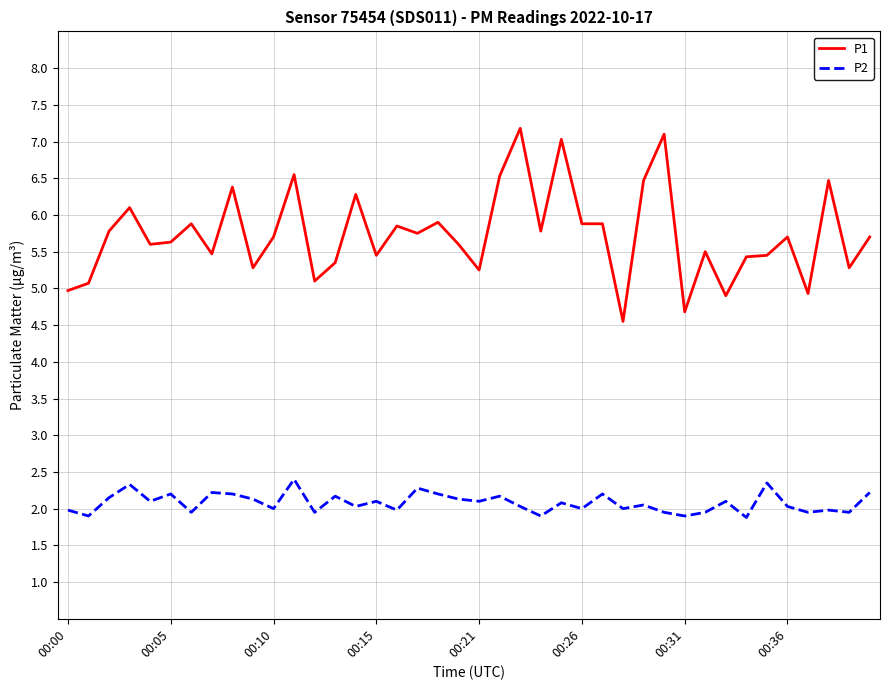

List the series in order of their peak value, lowest first.

P2, P1